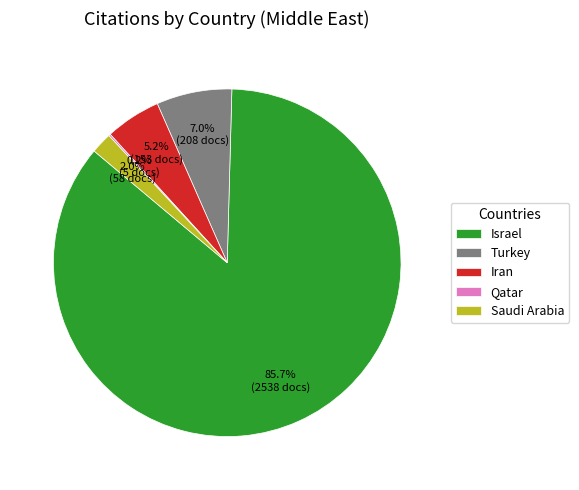

To the nearest percent, what is the average slice percentage?

20%